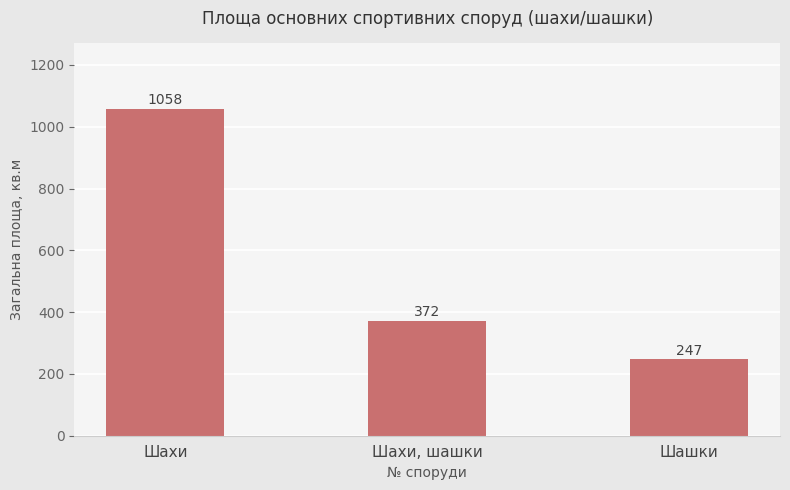

What is the sum of all values?

1677.7